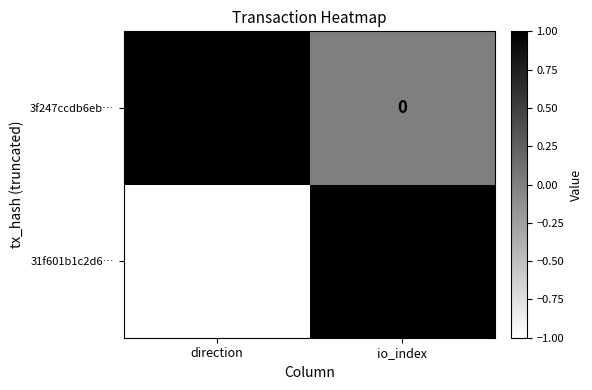

The 31f601b1c2d6… series shows 2 at io_index. True or false?

False